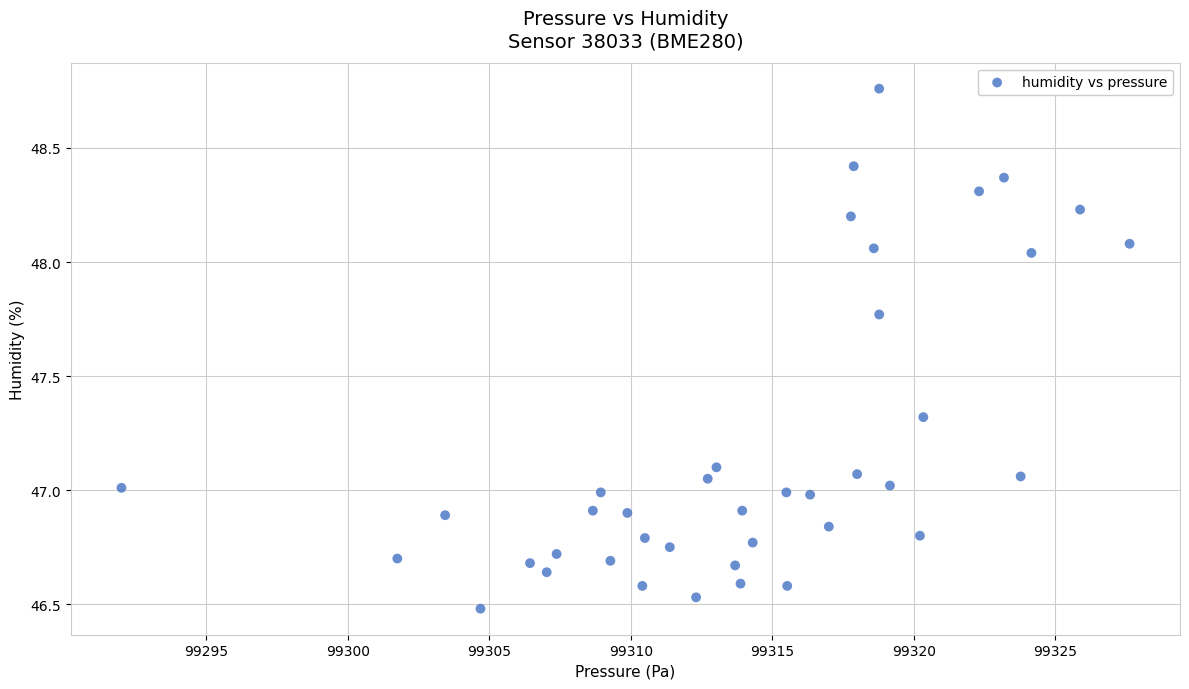

What is the range of X values (max minus min)?

35.6